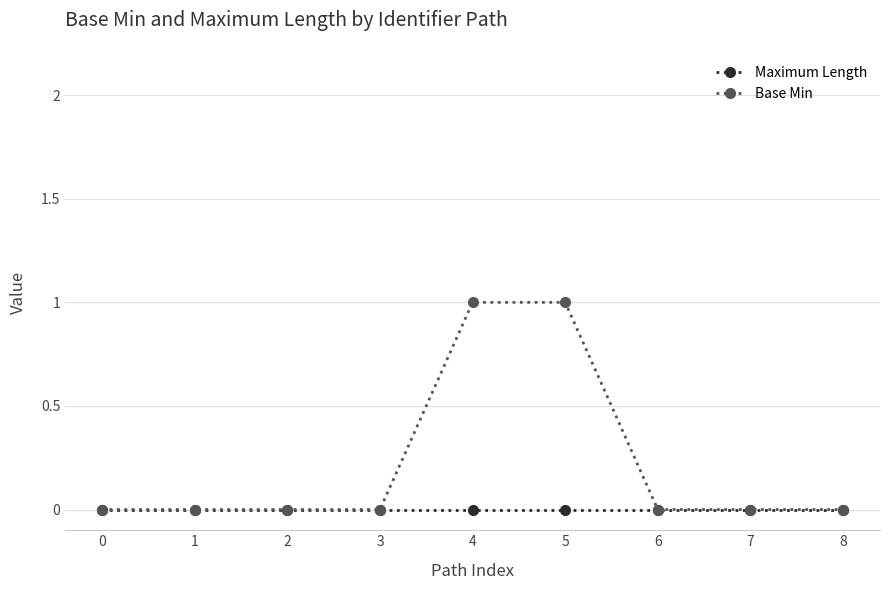

Is this an area chart (filled region under the line)?

No